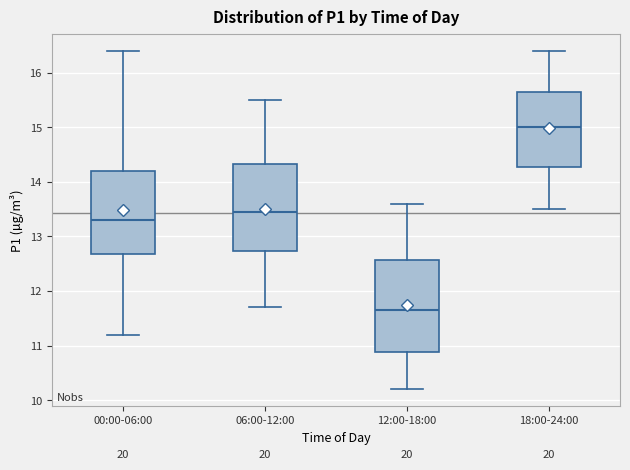

Which box has the highest median line?

18:00-24:00